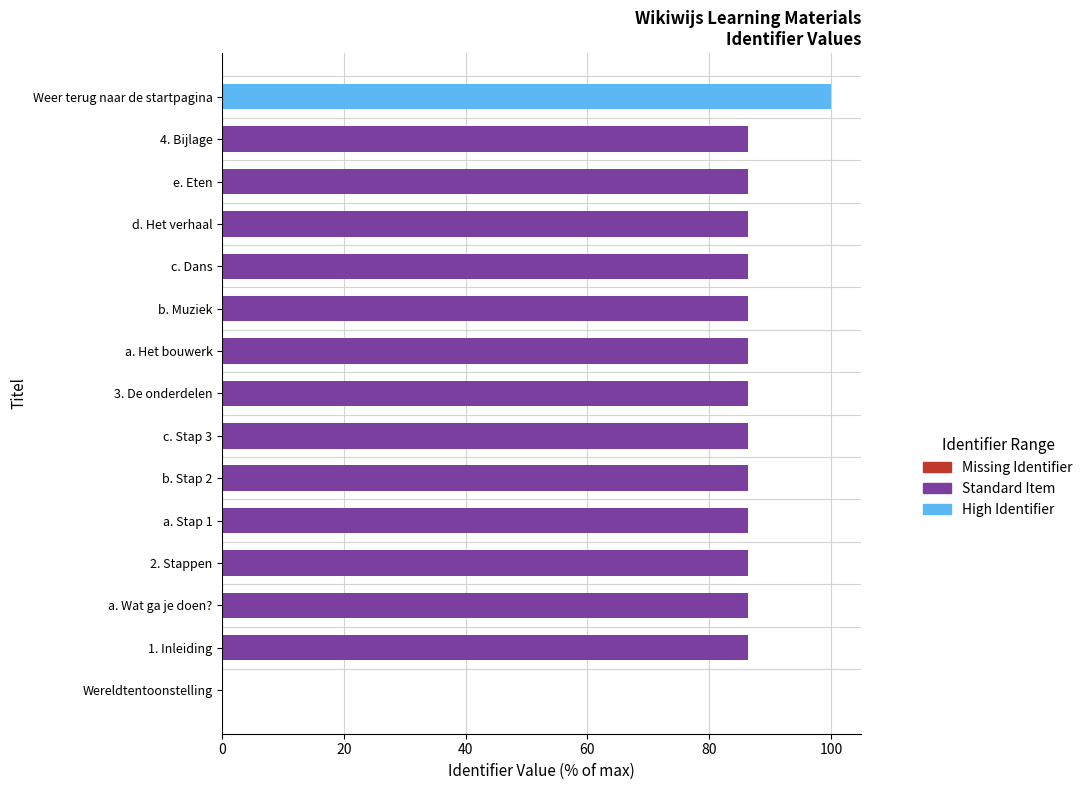

What is the sum of all values?

1223.2